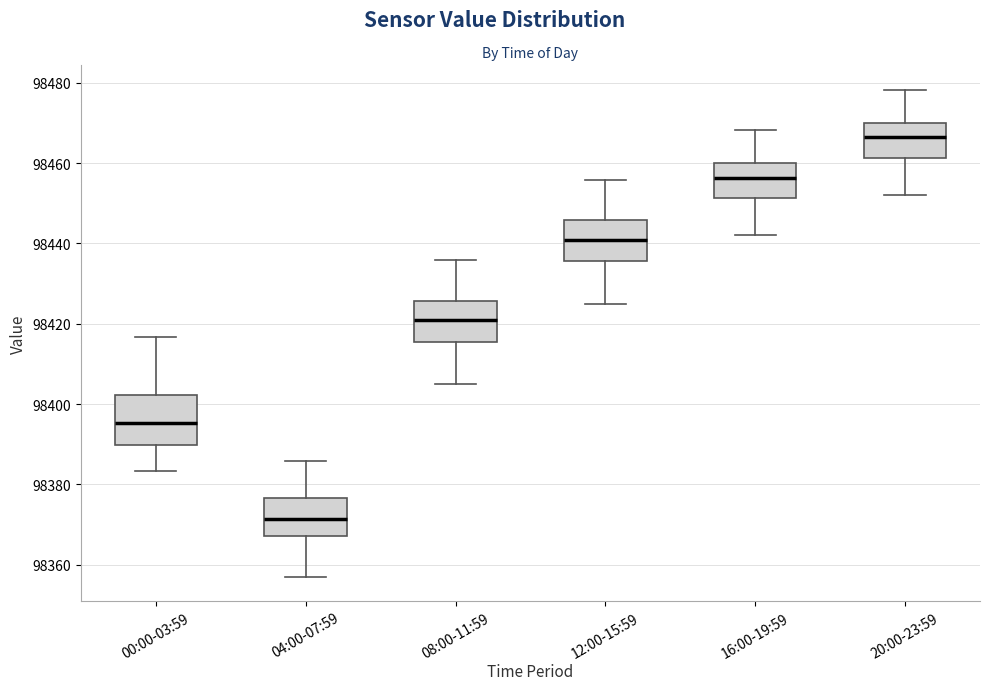

Reading left to right, read every box against the y-axis: the position of its median line, the range the box covers, and the ends of its whiskers. The values are not printed on the chart, so give them approximately, as read against the axis.

00:00-03:59: median 98396, box 98390 to 98402, whiskers 98384 to 98416
04:00-07:59: median 98372, box 98368 to 98376, whiskers 98358 to 98386
08:00-11:59: median 98420, box 98416 to 98426, whiskers 98406 to 98436
12:00-15:59: median 98440, box 98436 to 98446, whiskers 98426 to 98456
16:00-19:59: median 98456, box 98452 to 98460, whiskers 98442 to 98468
20:00-23:59: median 98466, box 98462 to 98470, whiskers 98452 to 98478